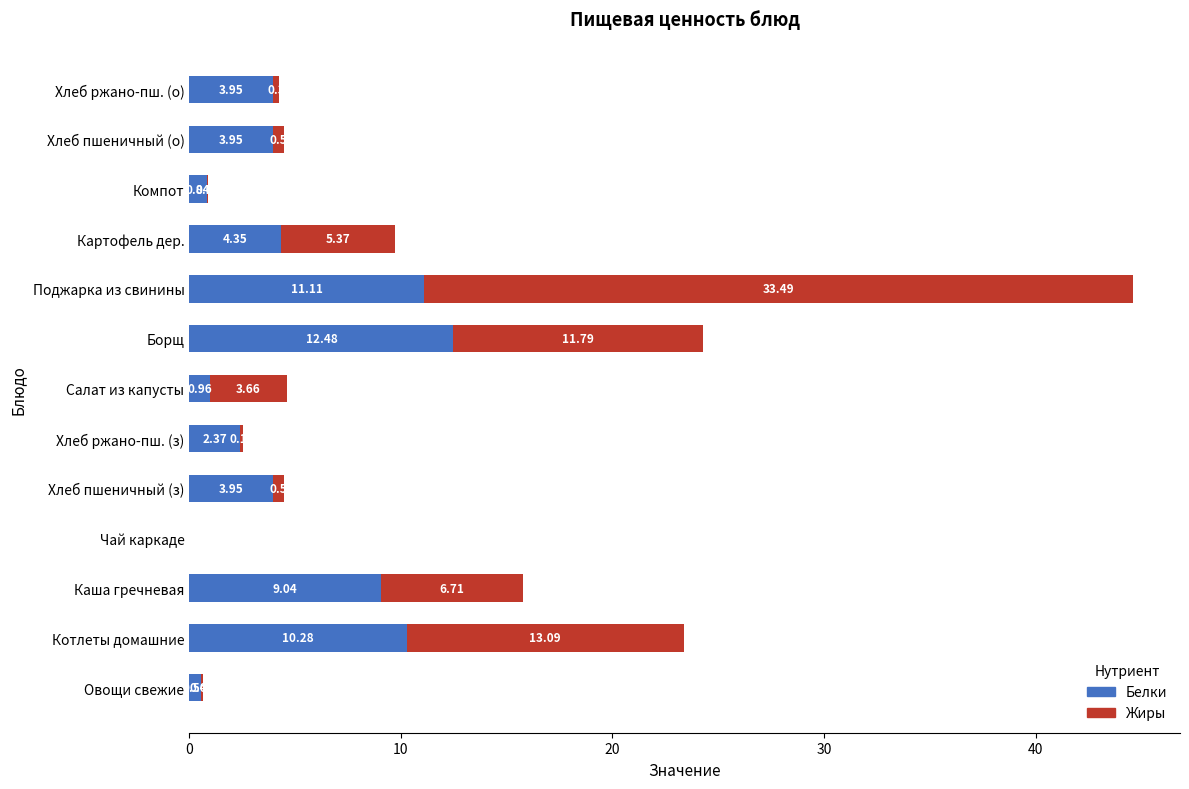

What is the total value across all series at Хлеб пшеничный (о)?

4.5